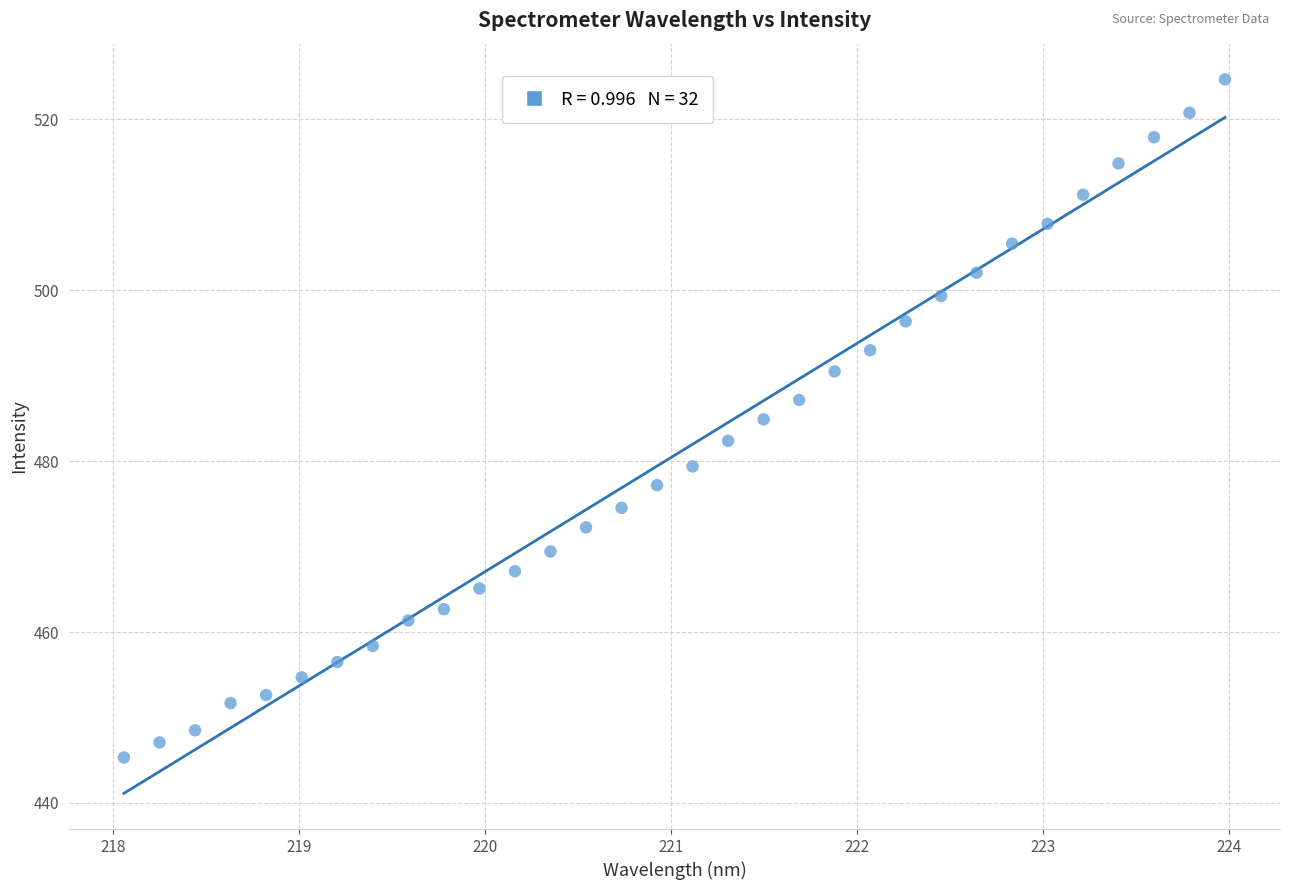

What is the range of Y values (max minus min)?

79.3